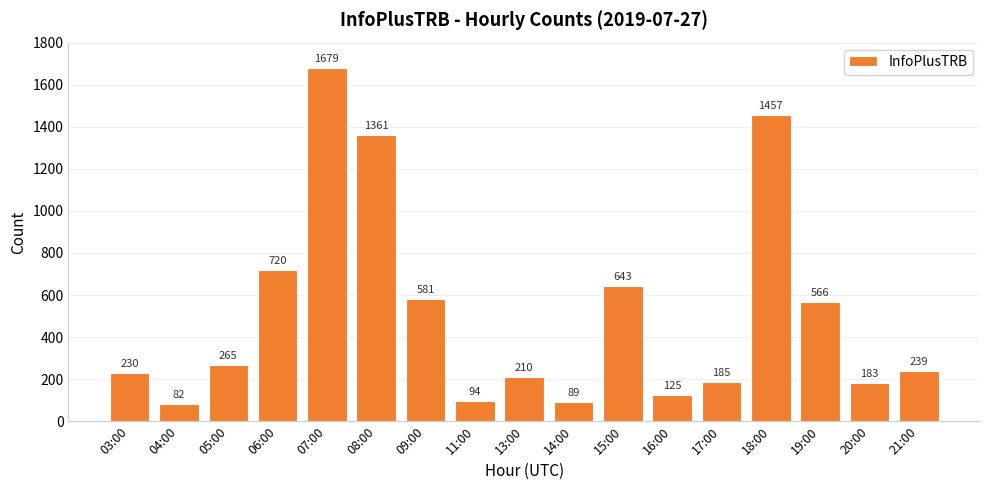

What is the value of the 9th bar from the left?

210